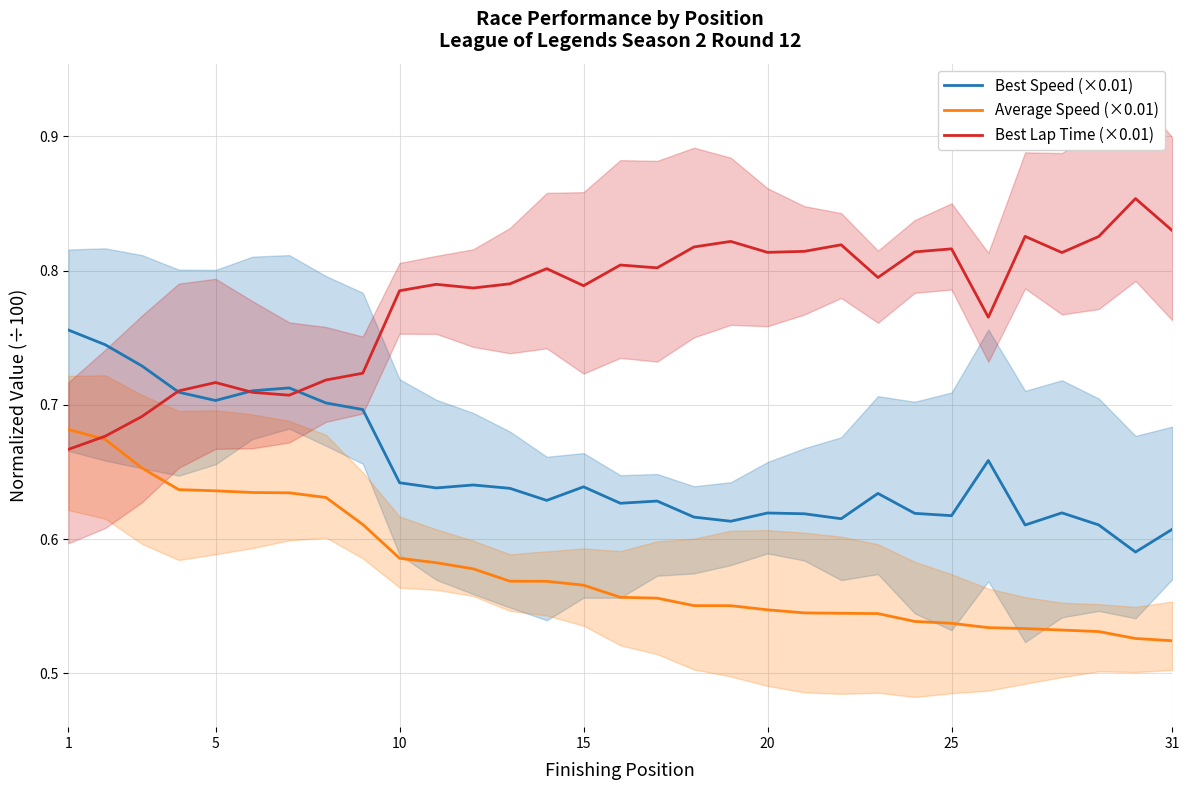

The value of Best Speed (×0.01) at 5 is 0.7. True or false?

True